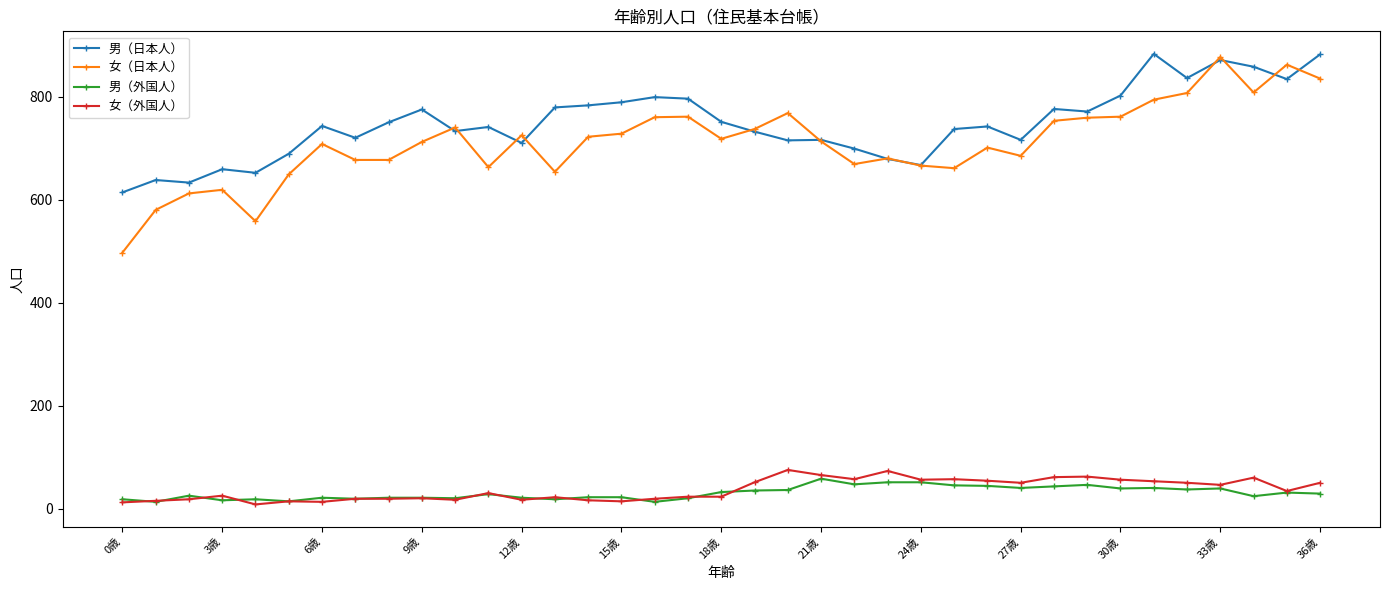

What is the maximum value for 女（外国人）?

75